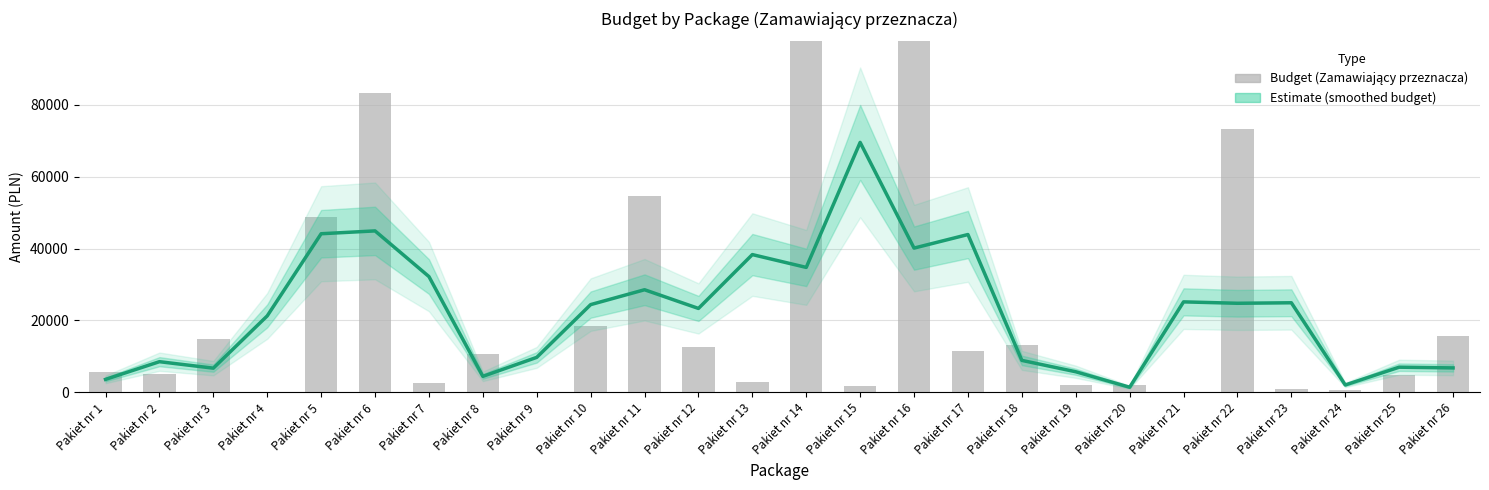

Which label corresponds to the smallest value in the chart?

Pakiet nr 9